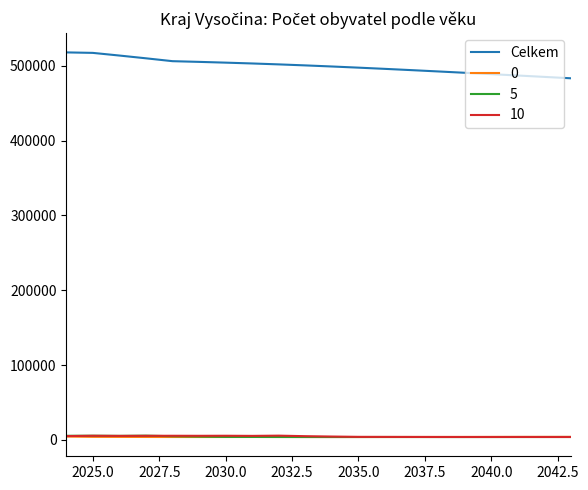

Which series has the largest total across all categories?

Celkem